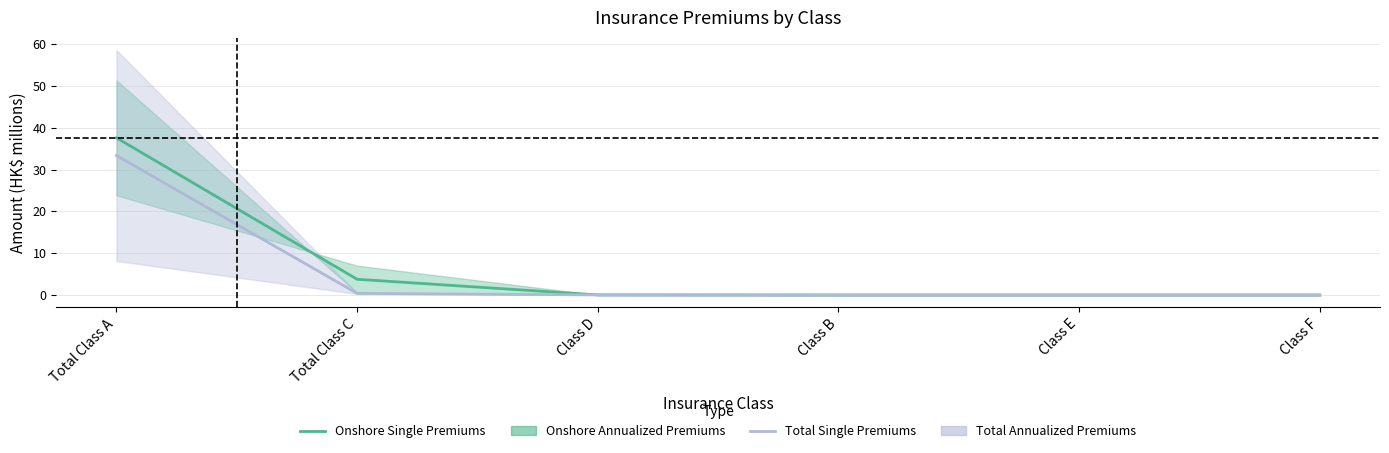

Does the chart display data point markers on the line(s)?

No